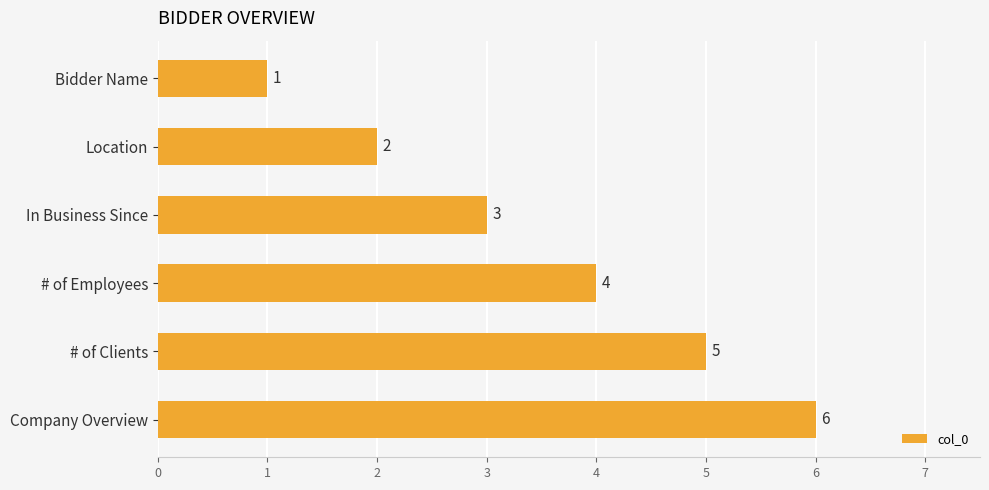

List the labels in order of value, largest first.

Company Overview, # of Clients, # of Employees, In Business Since, Location, Bidder Name